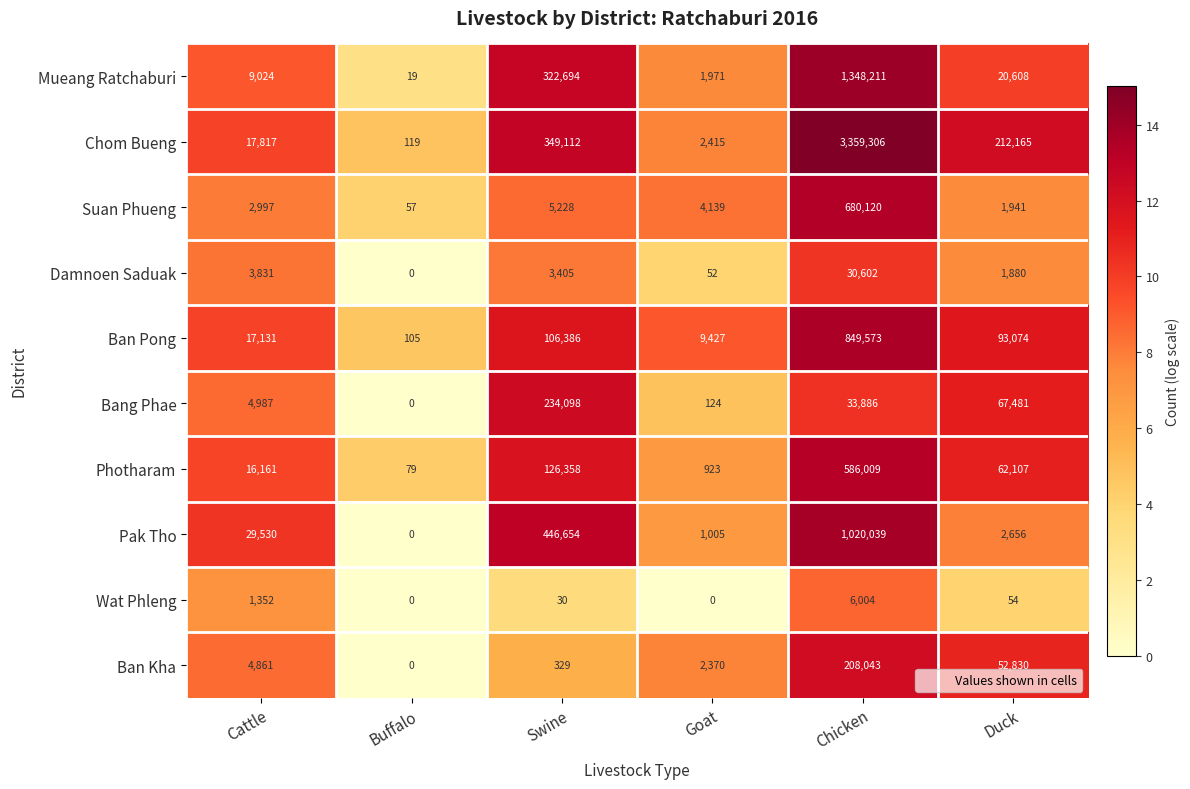

True or false: Ban Pong has a value of 17131 at Cattle.

True